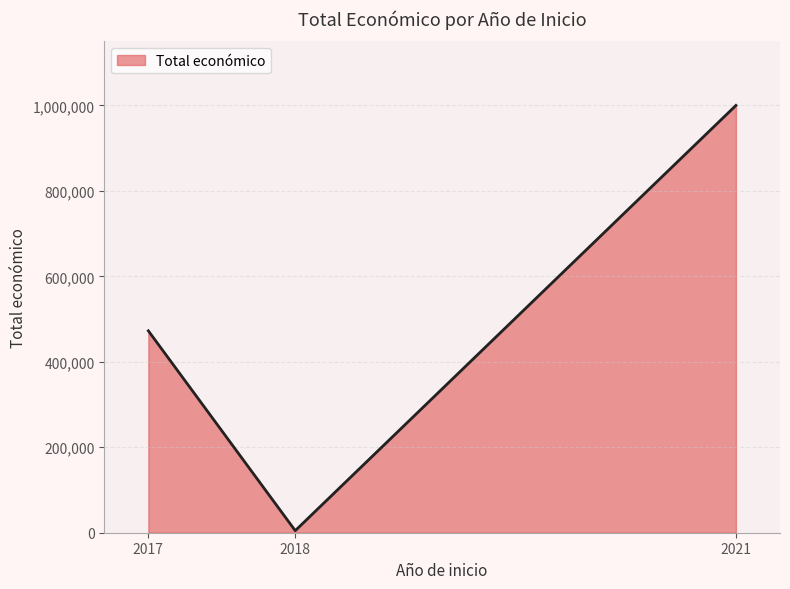

What is the maximum value shown in the chart?

999992